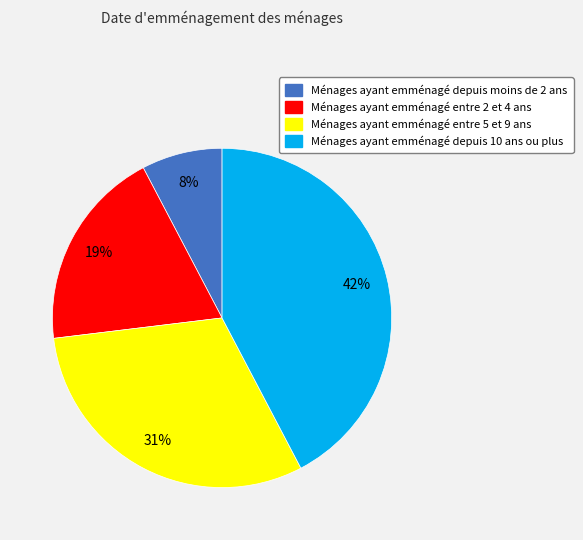

Count the number of slices in the pie.

4